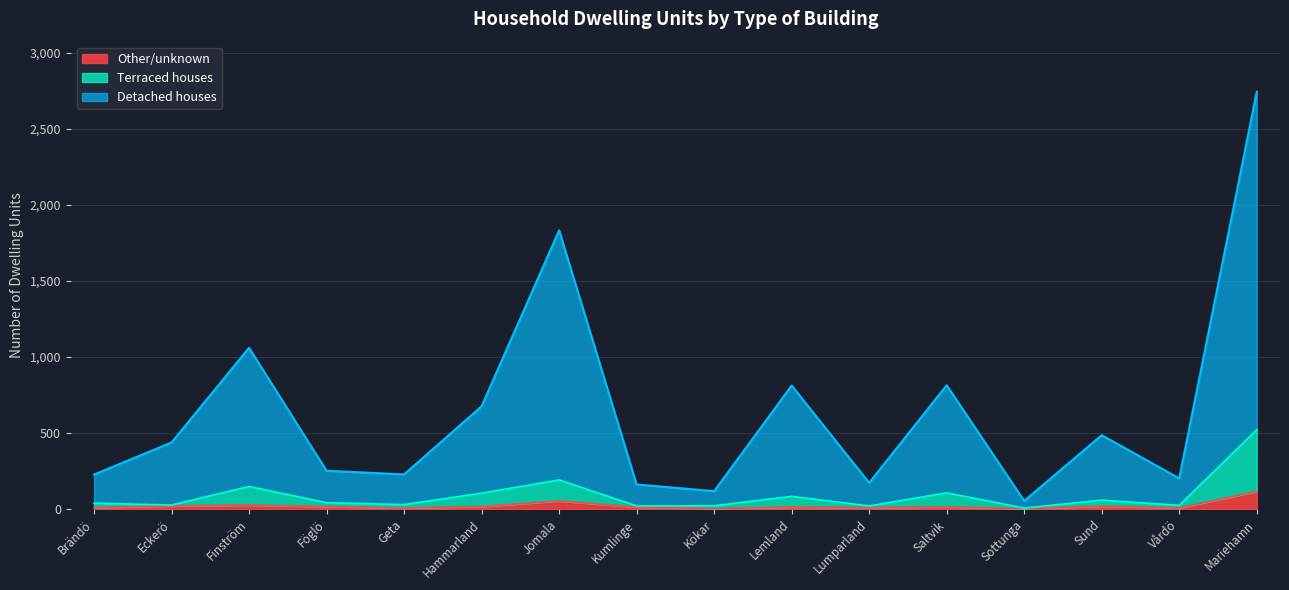

True or false: Other/unknown and Terraced houses intersect in this chart.

False